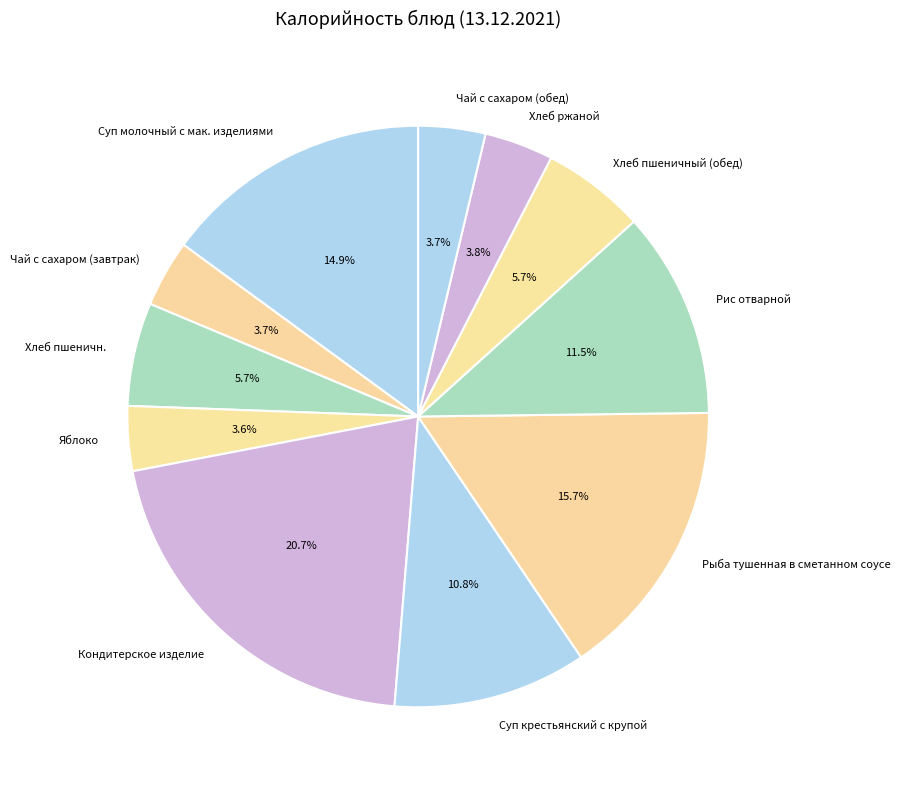

How many segments does this pie chart have?

11